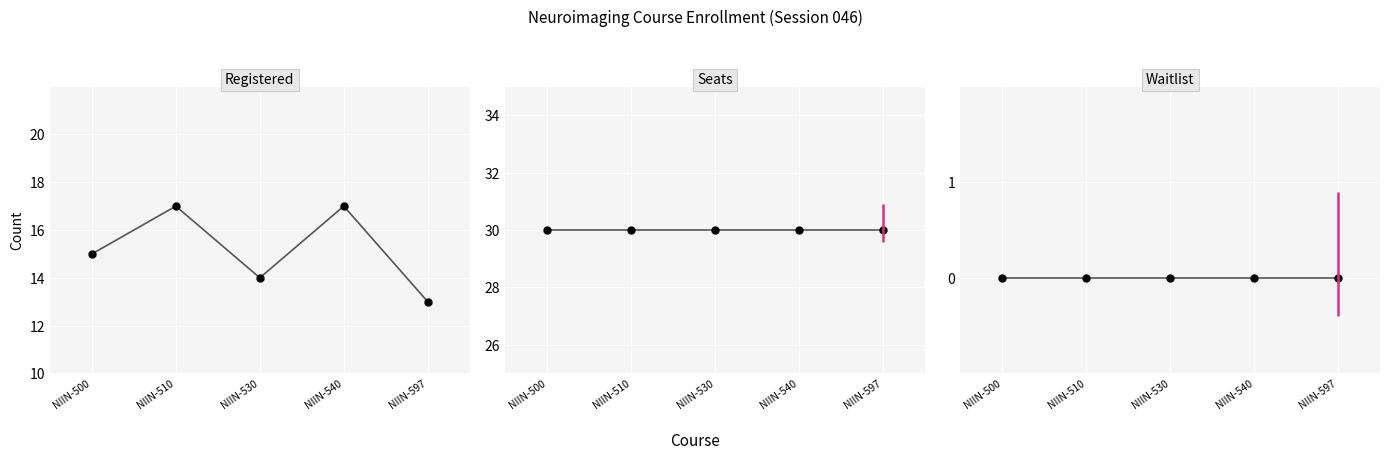

What is the difference between the maximum and minimum values in the Registered series?

4